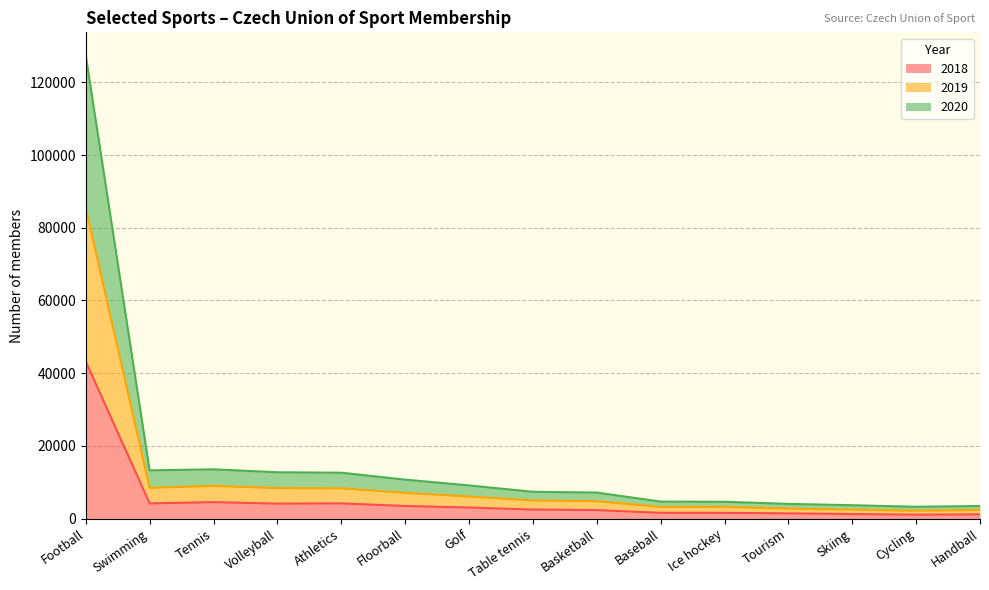

Where is the first local maximum for 2020?

Tennis